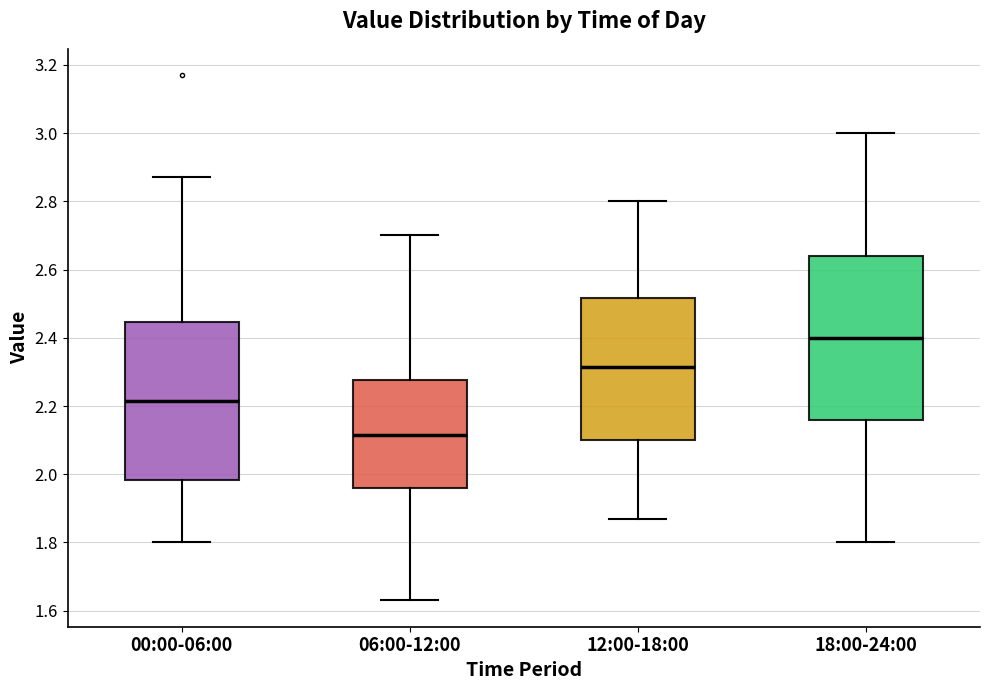

Where does the upper whisker of the box for 12:00-18:00 end on the y-axis? The values are not printed on the chart, so give them approximately, as read against the axis.

2.80